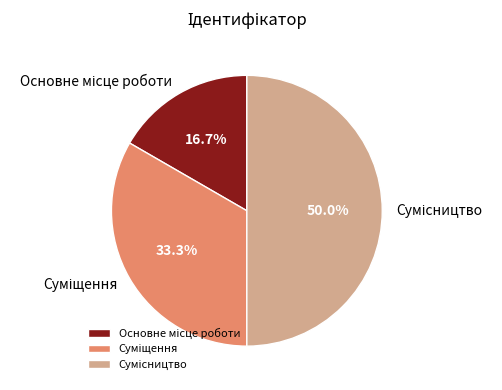

Is Суміщення the majority of the pie?

No